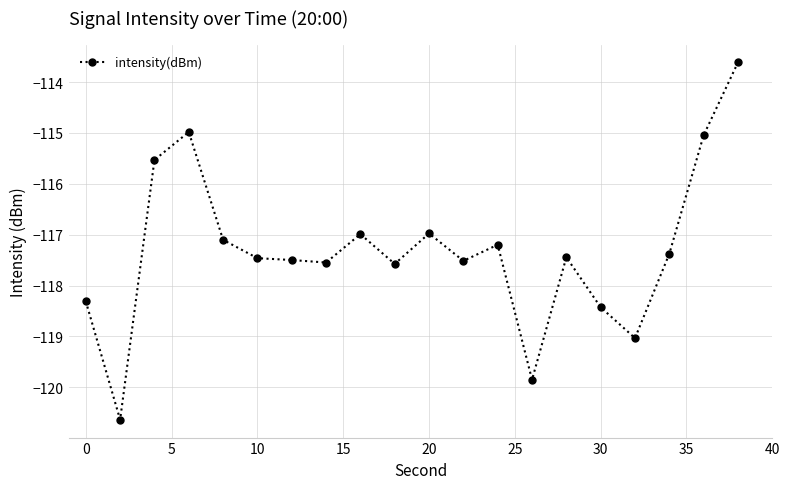

True or false: the data has more than 0 interior local peaks.

True